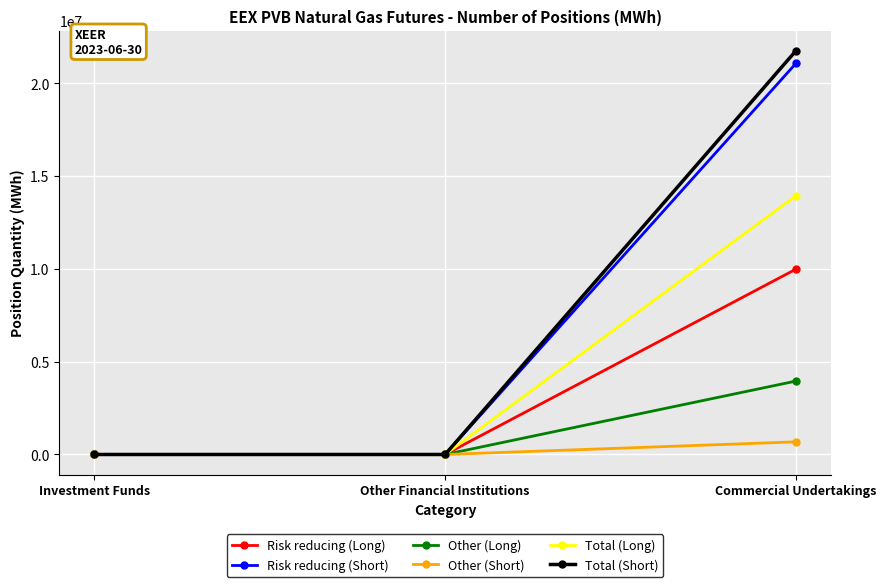

Reading left to right, transcribe all the data shown in this chart.

Risk reducing (Long): 0	0	9986800
Risk reducing (Short): 0	0	21074490
Other (Long): 0	0	3956010
Other (Short): 0	0	680920
Total (Long): 0	0	13942810
Total (Short): 0	0	21755410